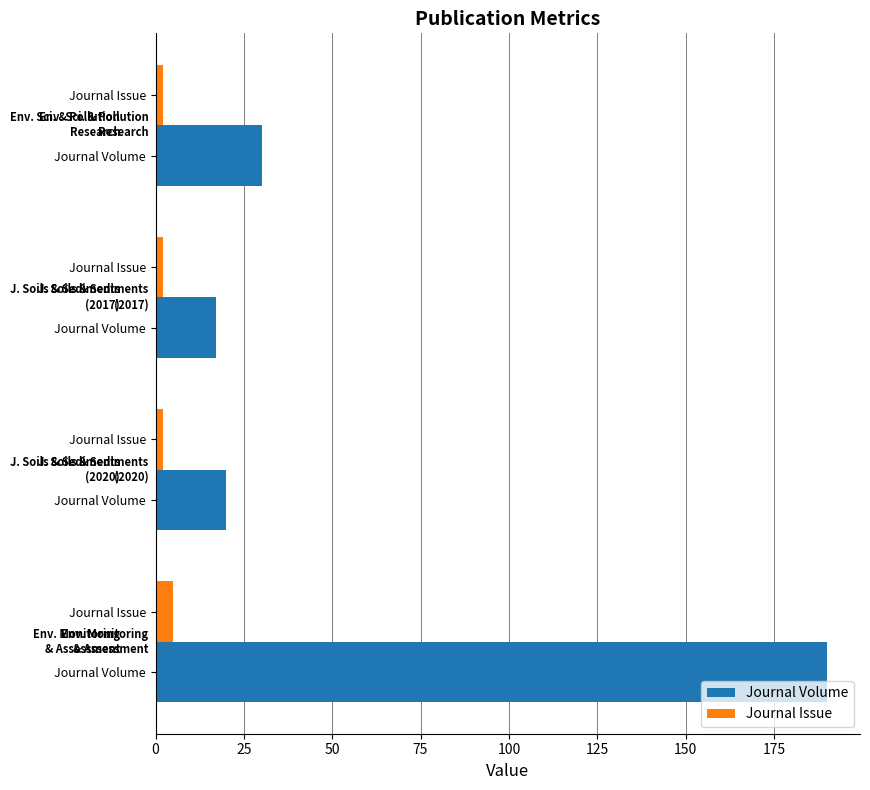

What is the difference between the second highest and second lowest values in the Journal Volume series?

10